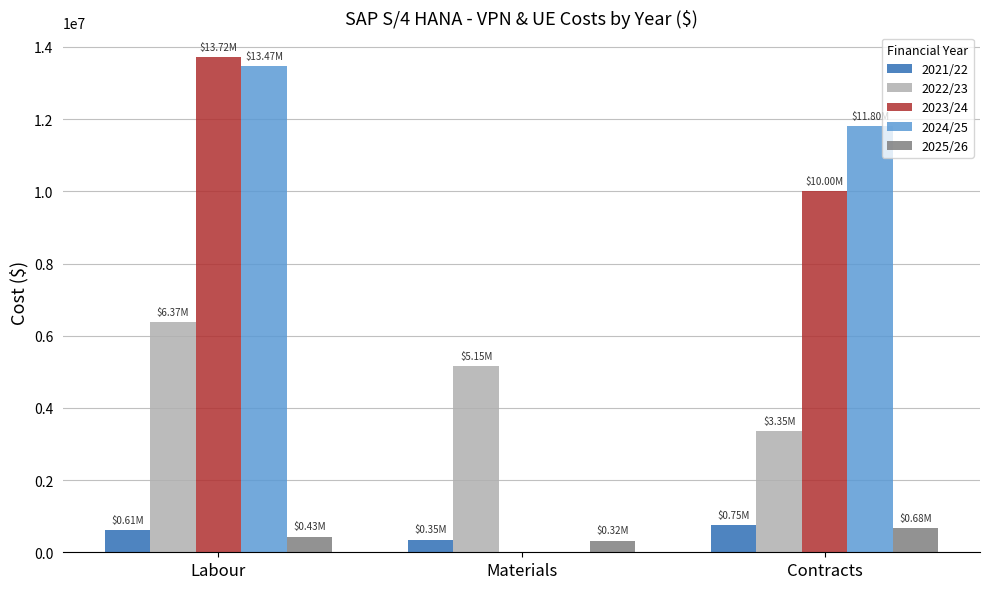

How many series are shown in this chart?

5